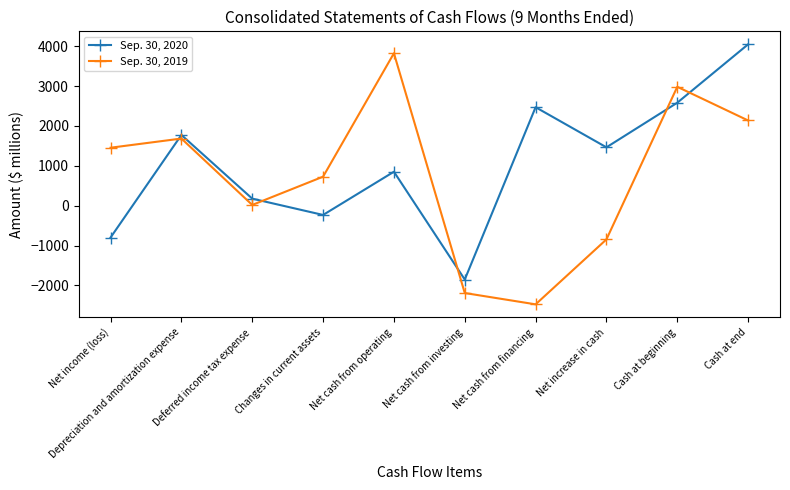

Count the number of categories in the chart.

10